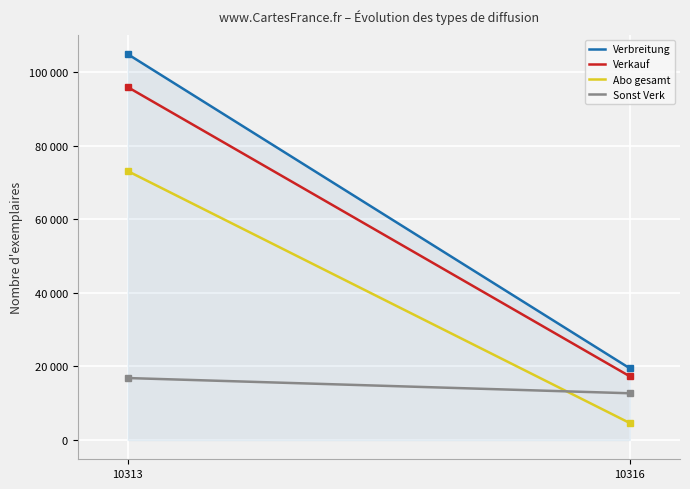

How many Sonst Verk values are between 12707 and 16852?

2